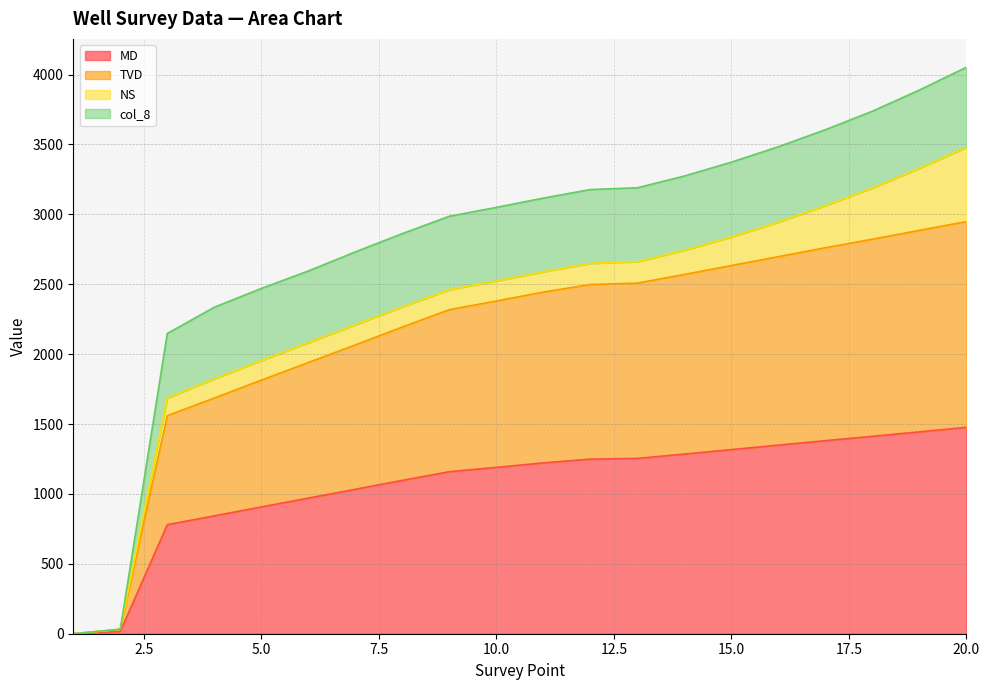

What is the maximum value for MD?

1476.0